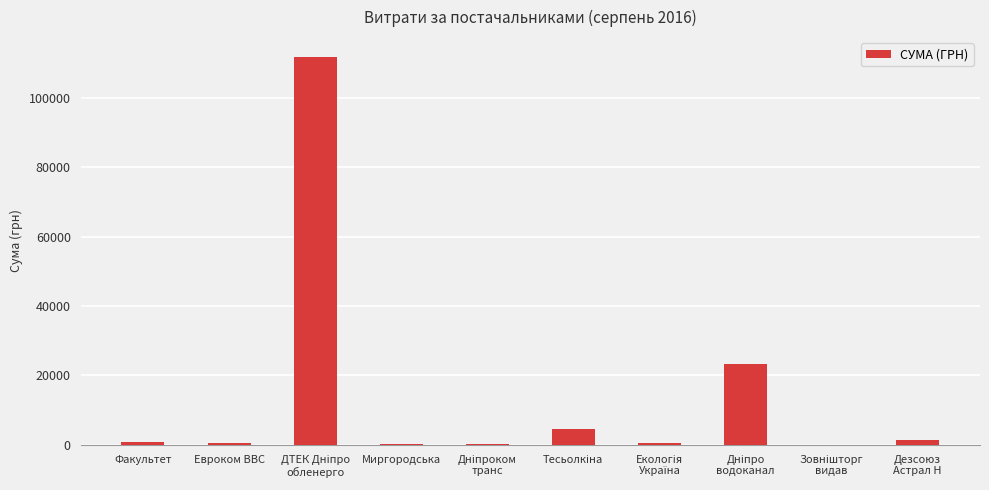

What is the greatest value displayed?

111990.4